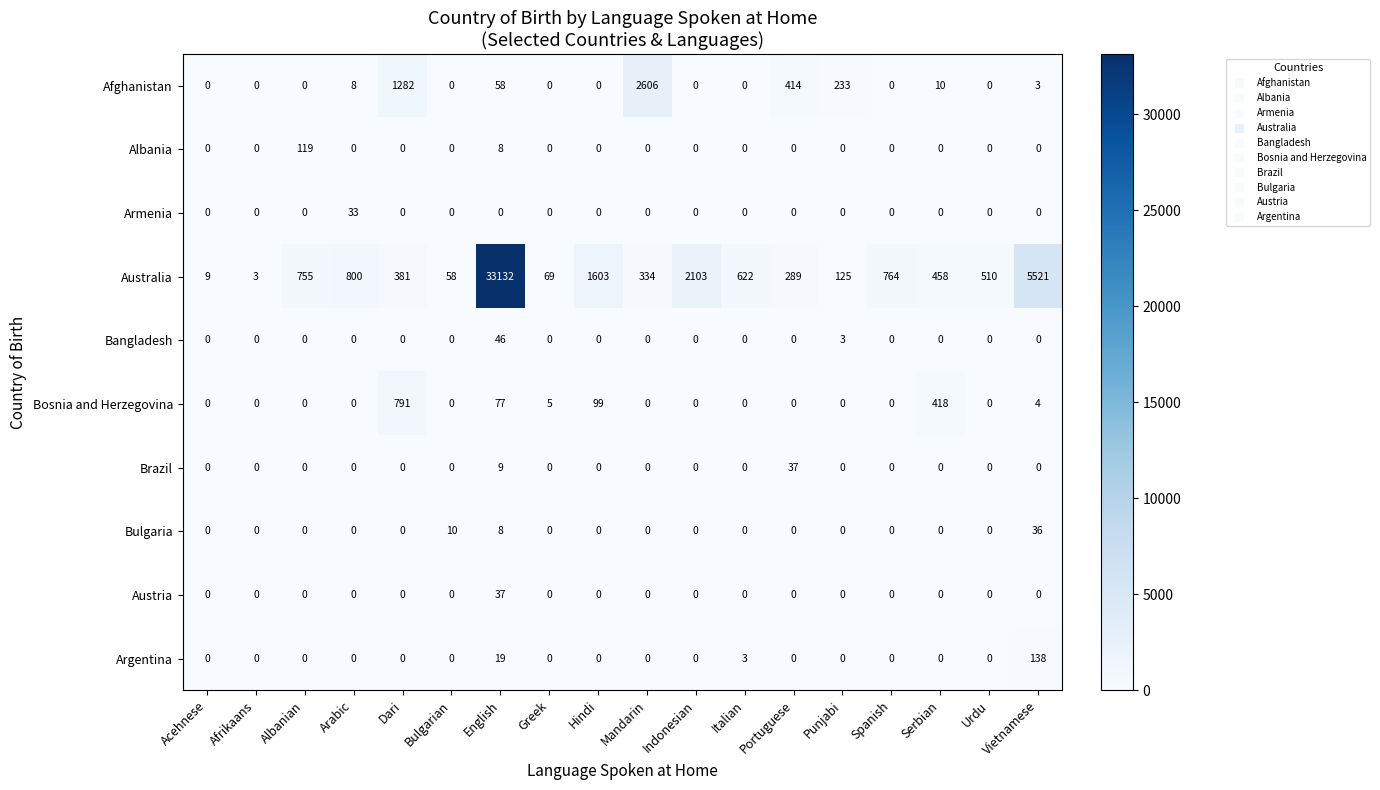

At which category does the chart reach its peak across all series?

English